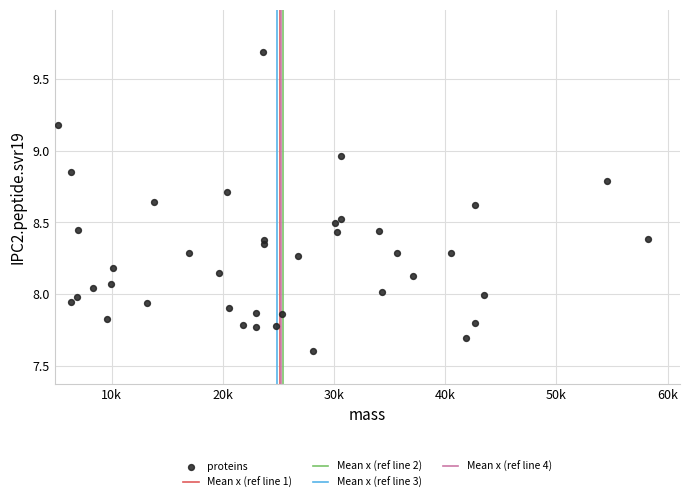

What is the range of X values (max minus min)?

53088.8